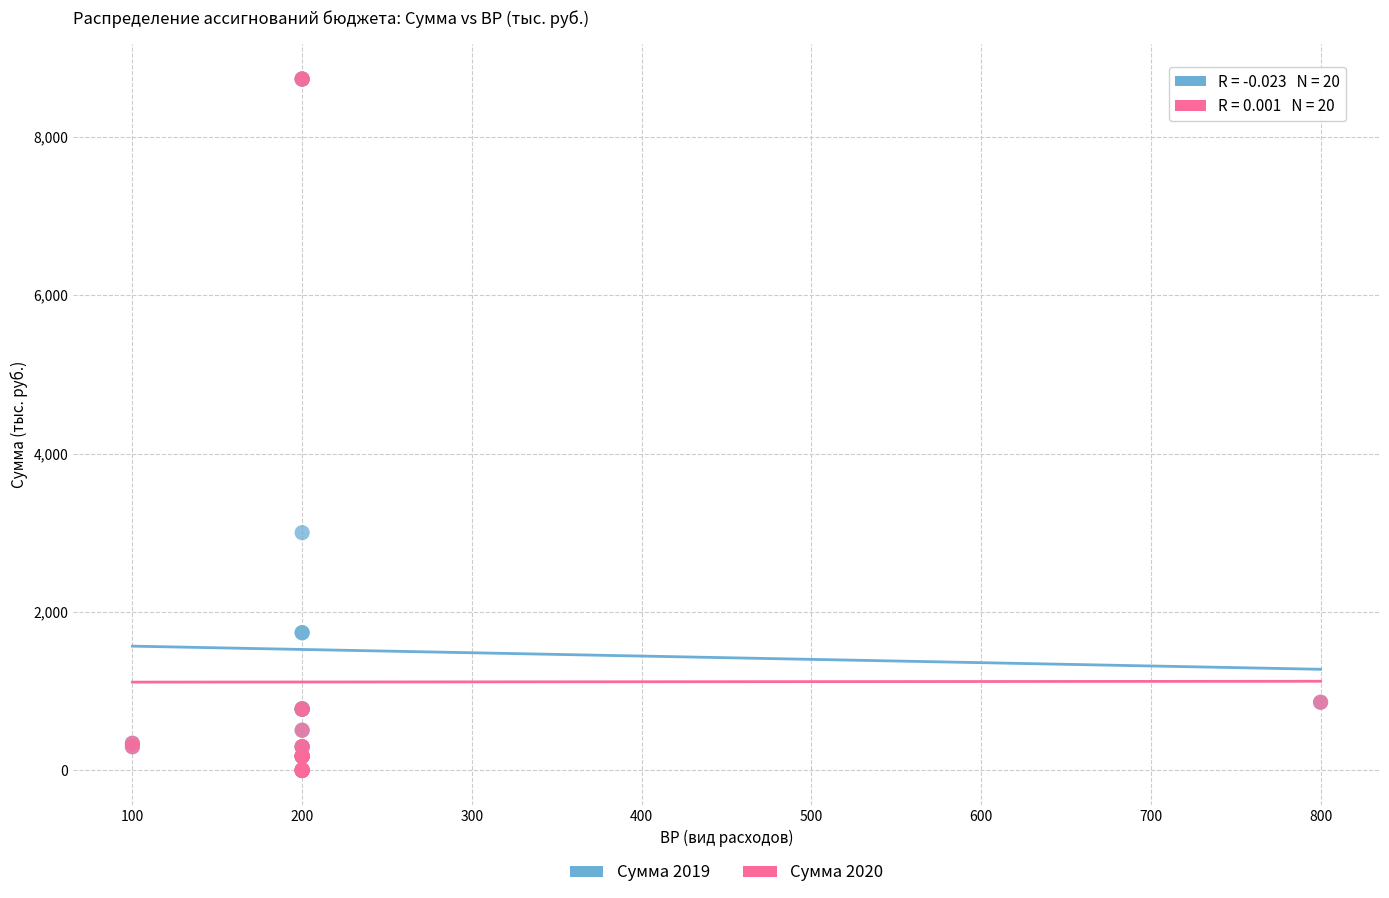

Across all series, what Y value is closest to 4363?

3001.8